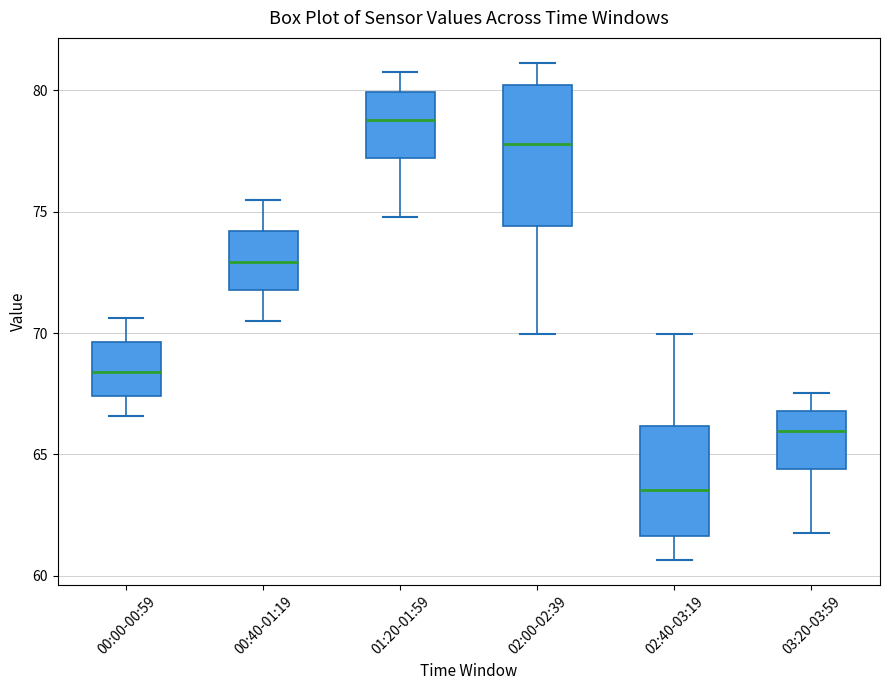

Which box has the highest median line?

01:20-01:59